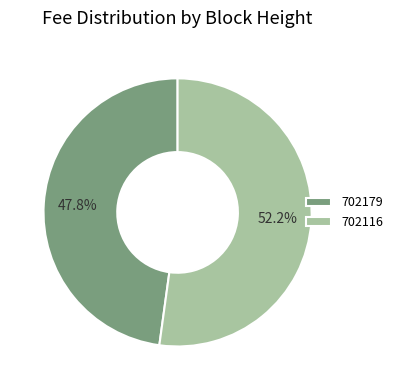

Count the number of slices in the pie.

2